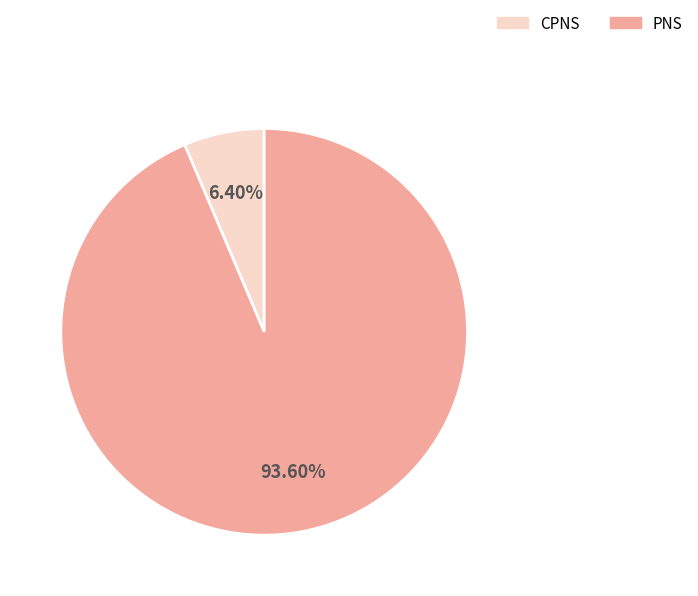

Does PNS represent more than half of the total?

Yes